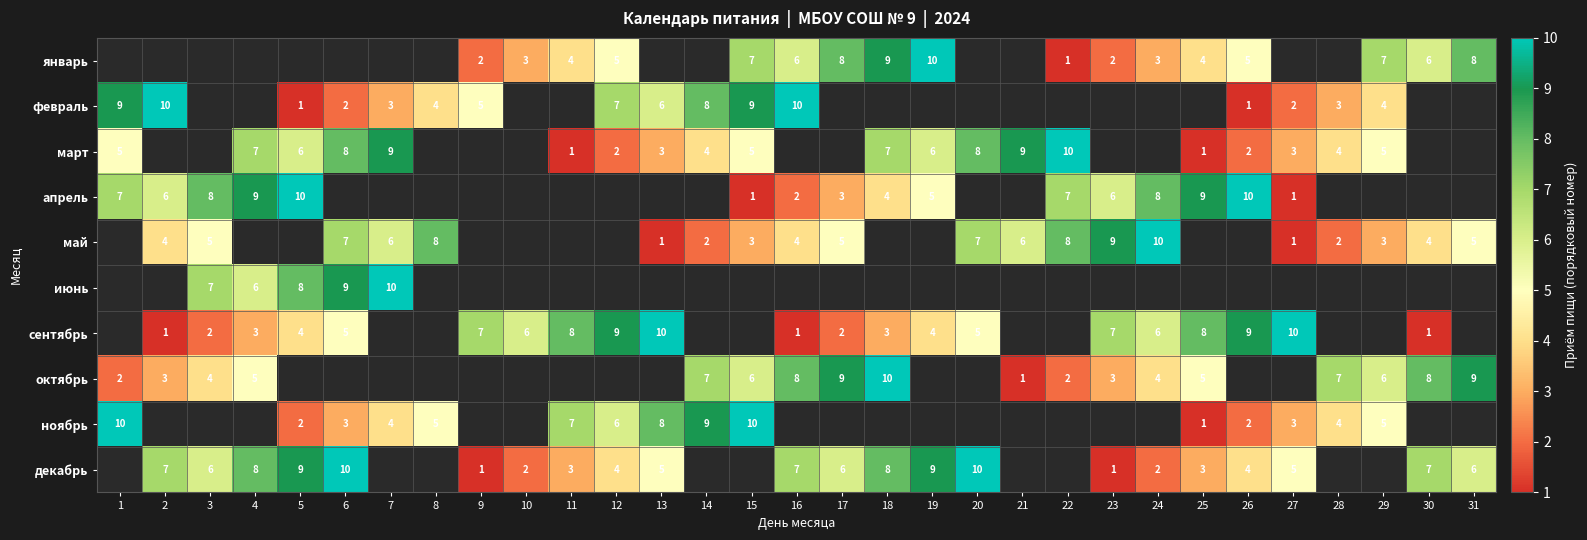

The value of ноябрь at 28 is 4. True or false?

True